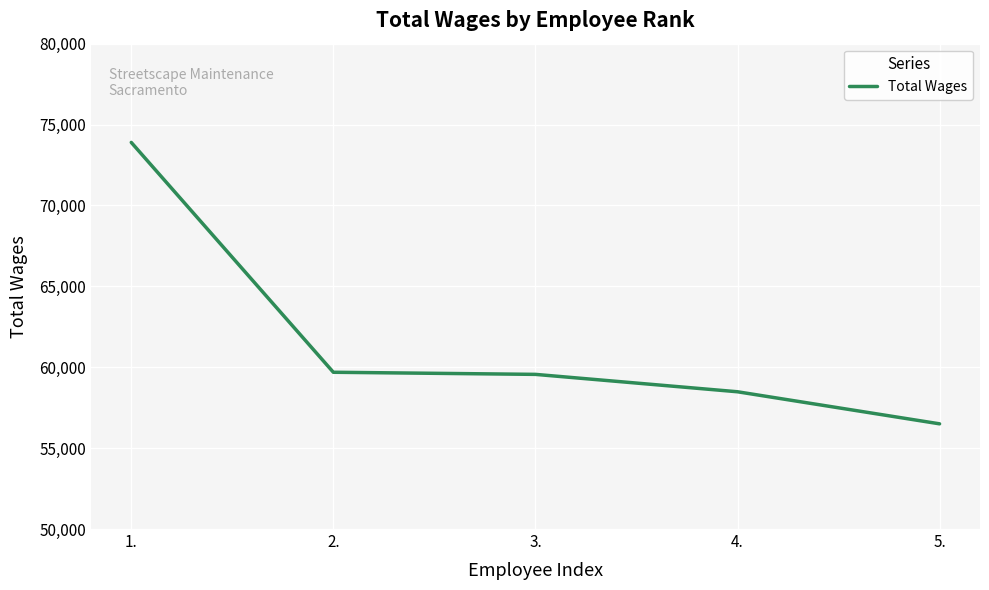

What is the minimum value shown in the chart?

56502